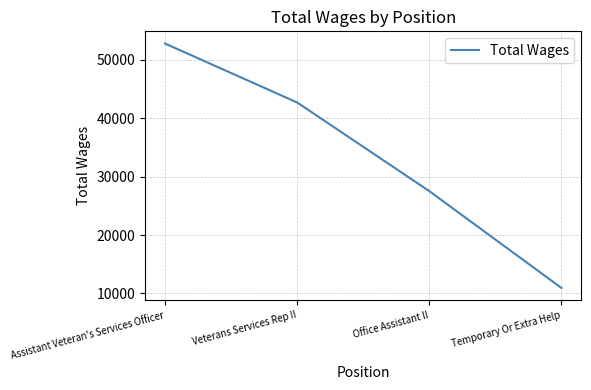

Reading left to right, list all the values displayed in this chart.

52742	42659	27497	10940